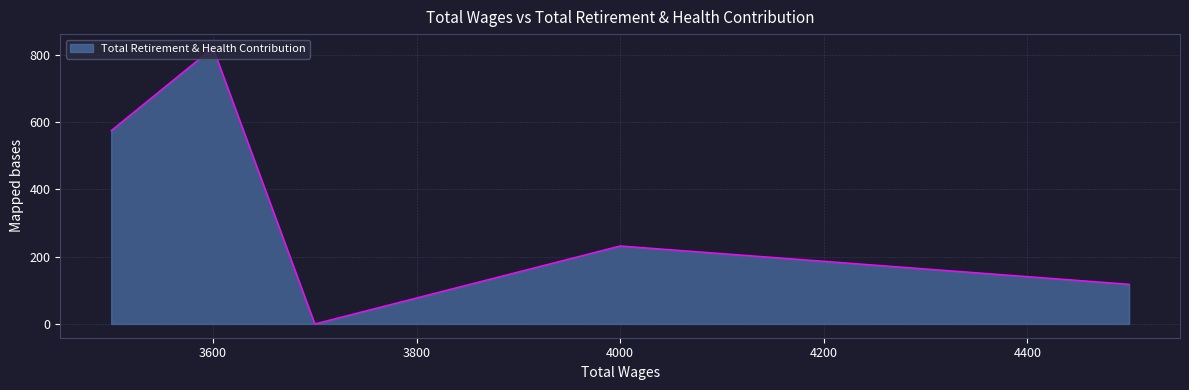

Does the chart display data point markers on the line(s)?

No